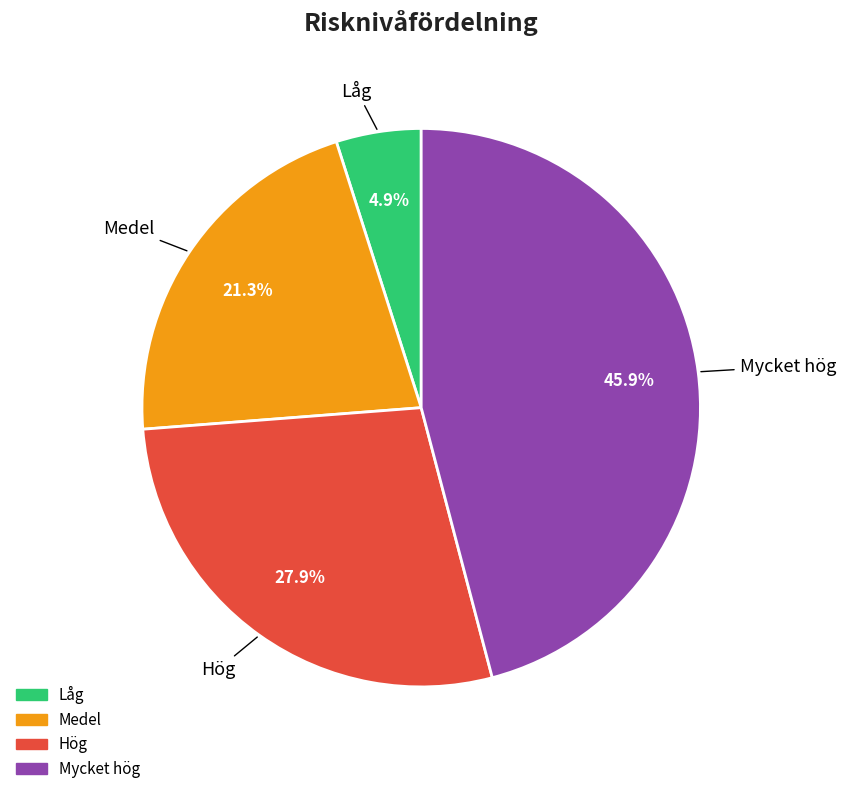

Is there any slice that represents more than half of the pie?

No